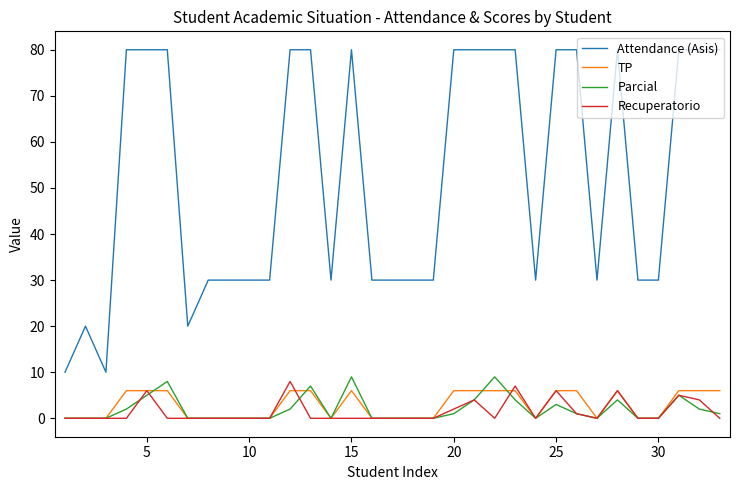

What is the maximum value shown in the chart?

80